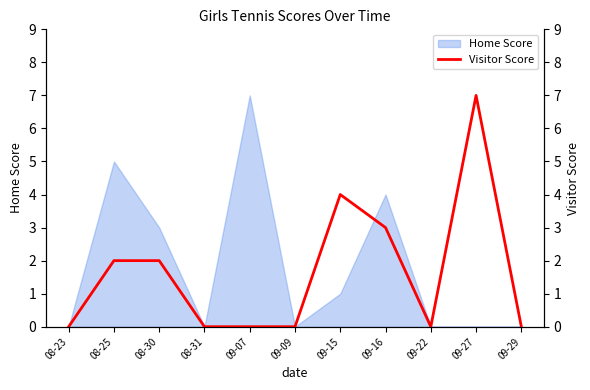

The Home Score series shows 1 at 08-30. True or false?

False